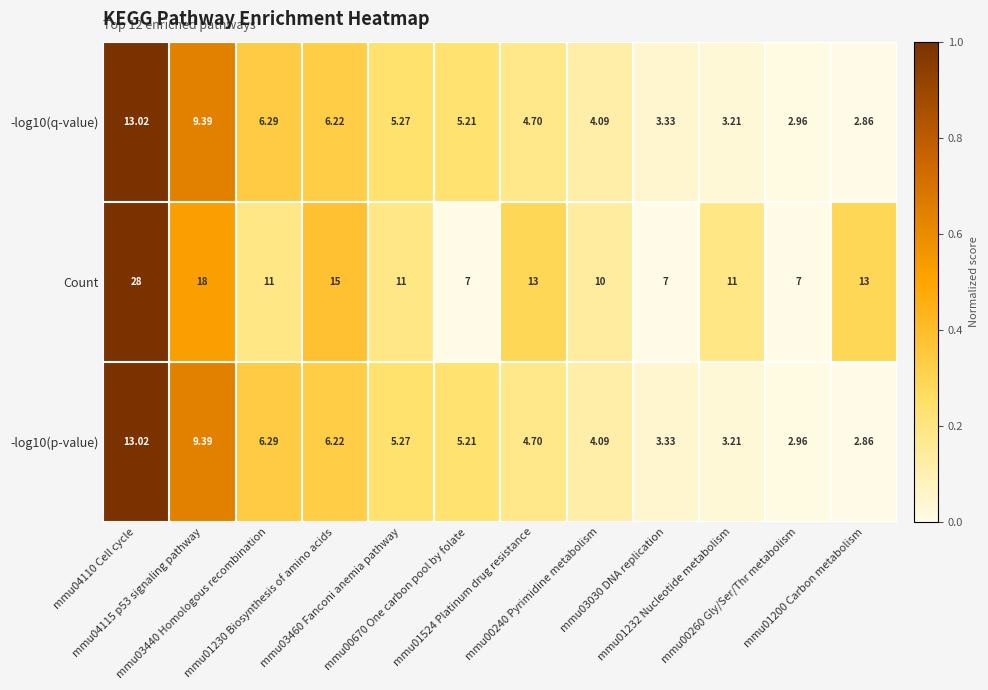

Reading left to right, extract all data points from this chart.

-log10(p-value): mmu04110 Cell cycle=13.0	mmu04115 p53 signaling pathway=9.4	mmu03440 Homologous recombination=6.3	mmu01230 Biosynthesis of amino acids=6.2	mmu03460 Fanconi anemia pathway=5.3	mmu00670 One carbon pool by folate=5.2	mmu01524 Platinum drug resistance=4.7	mmu00240 Pyrimidine metabolism=4.1	mmu03030 DNA replication=3.3	mmu01232 Nucleotide metabolism=3.2	mmu00260 Gly/Ser/Thr metabolism=3.0	mmu01200 Carbon metabolism=2.9
Count: mmu04110 Cell cycle=28.0	mmu04115 p53 signaling pathway=18.0	mmu03440 Homologous recombination=11.0	mmu01230 Biosynthesis of amino acids=15.0	mmu03460 Fanconi anemia pathway=11.0	mmu00670 One carbon pool by folate=7.0	mmu01524 Platinum drug resistance=13.0	mmu00240 Pyrimidine metabolism=10.0	mmu03030 DNA replication=7.0	mmu01232 Nucleotide metabolism=11.0	mmu00260 Gly/Ser/Thr metabolism=7.0	mmu01200 Carbon metabolism=13.0
-log10(q-value): mmu04110 Cell cycle=13.0	mmu04115 p53 signaling pathway=9.4	mmu03440 Homologous recombination=6.3	mmu01230 Biosynthesis of amino acids=6.2	mmu03460 Fanconi anemia pathway=5.3	mmu00670 One carbon pool by folate=5.2	mmu01524 Platinum drug resistance=4.7	mmu00240 Pyrimidine metabolism=4.1	mmu03030 DNA replication=3.3	mmu01232 Nucleotide metabolism=3.2	mmu00260 Gly/Ser/Thr metabolism=3.0	mmu01200 Carbon metabolism=2.9